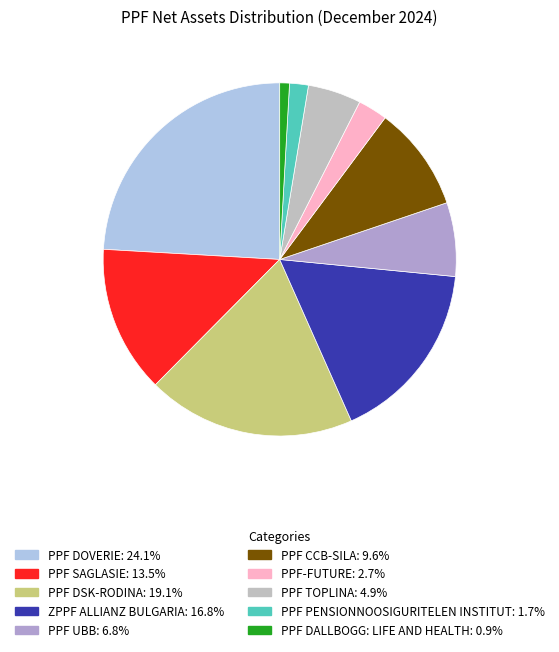

Rank the categories by value from lowest to highest.

PPF DALLBOGG: LIFE AND HEALTH, PPF PENSIONNOOSIGURITELEN INSTITUT, PPF-FUTURE, PPF TOPLINA, PPF UBB, PPF CCB-SILA, PPF SAGLASIE, ZPPF ALLIANZ BULGARIA, PPF DSK-RODINA, PPF DOVERIE